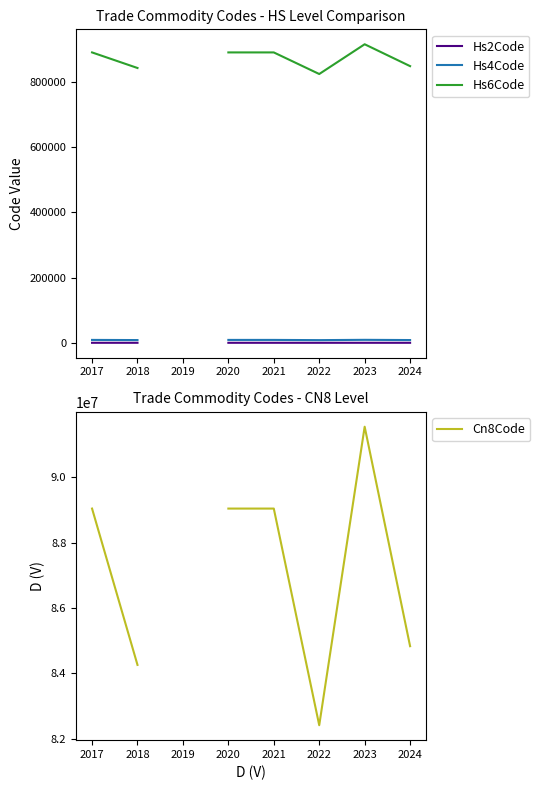

True or false: Cn8Code and Hs2Code cross at least once.

False